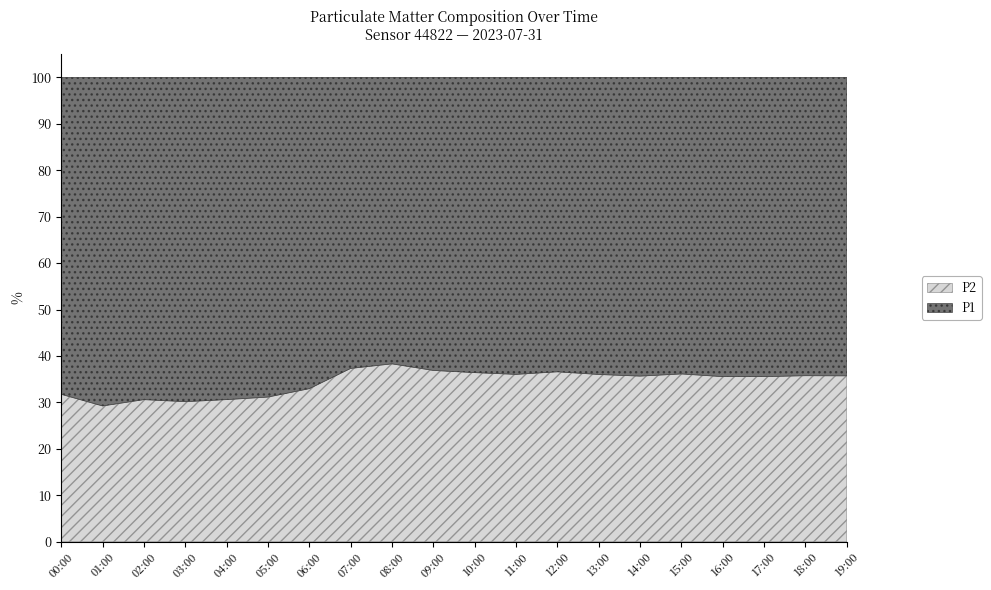

List the series in order of their overall mean, highest first.

P1, P2